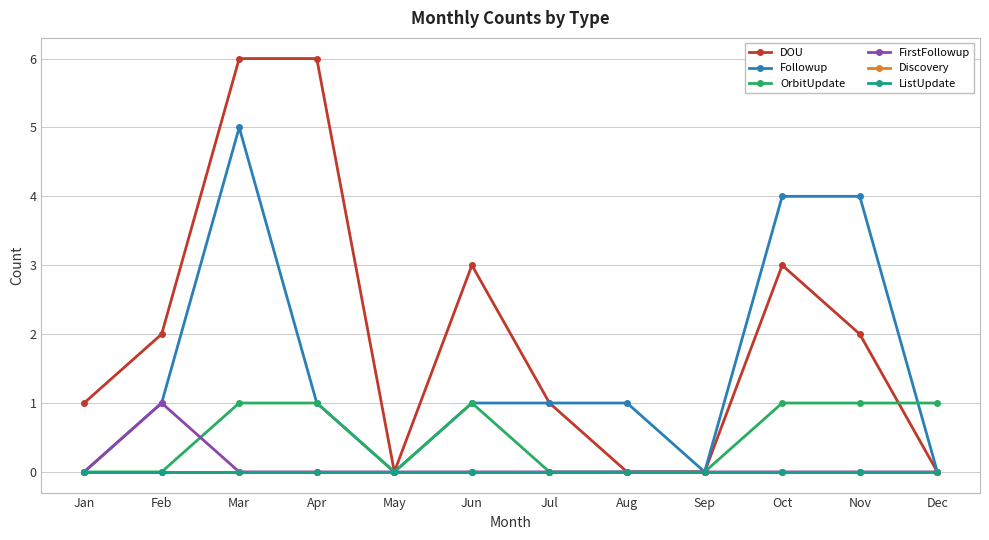

Is this an area chart (filled region under the line)?

No